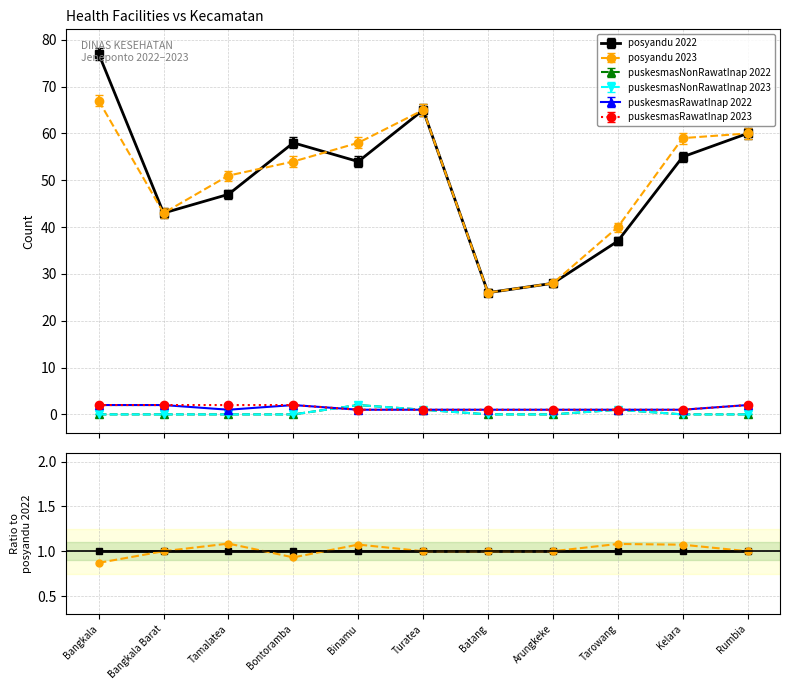

True or false: puskesmasNonRawatInap 2023 and posyandu 2022 intersect in this chart.

False